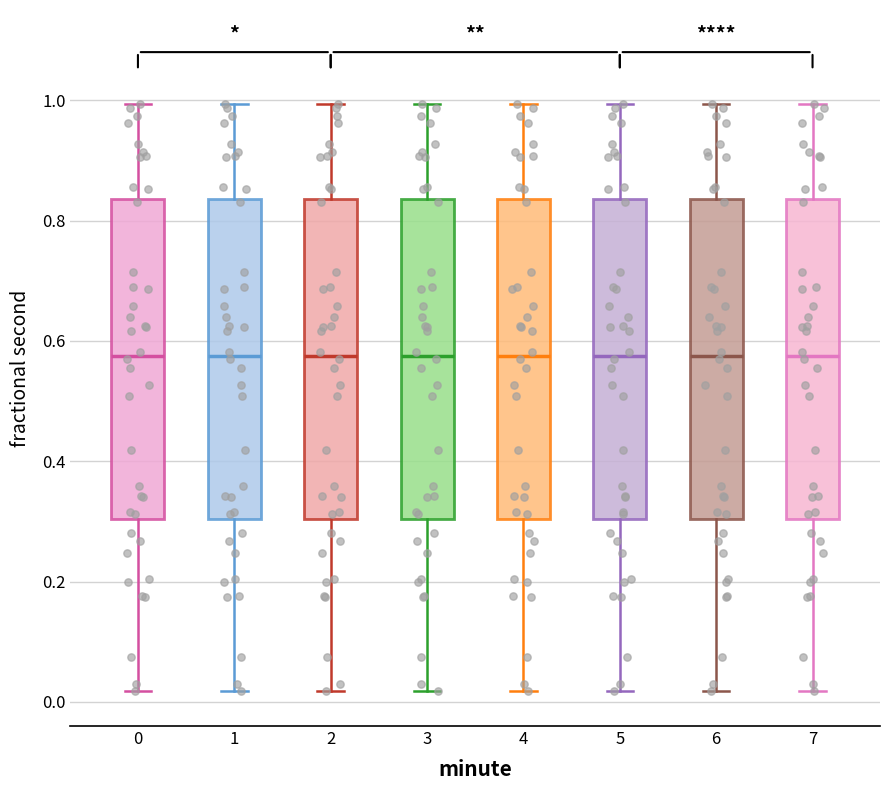

Reading left to right, read every box against the y-axis: the position of its median line, the range the box covers, and the ends of its whiskers. The values are not printed on the chart, so give them approximately, as read against the axis.

0: median 0.58, box 0.30 to 0.84, whiskers 0.02 to 1.00
1: median 0.58, box 0.30 to 0.84, whiskers 0.02 to 1.00
2: median 0.58, box 0.30 to 0.84, whiskers 0.02 to 1.00
3: median 0.58, box 0.30 to 0.84, whiskers 0.02 to 1.00
4: median 0.58, box 0.30 to 0.84, whiskers 0.02 to 1.00
5: median 0.58, box 0.30 to 0.84, whiskers 0.02 to 1.00
6: median 0.58, box 0.30 to 0.84, whiskers 0.02 to 1.00
7: median 0.58, box 0.30 to 0.84, whiskers 0.02 to 1.00